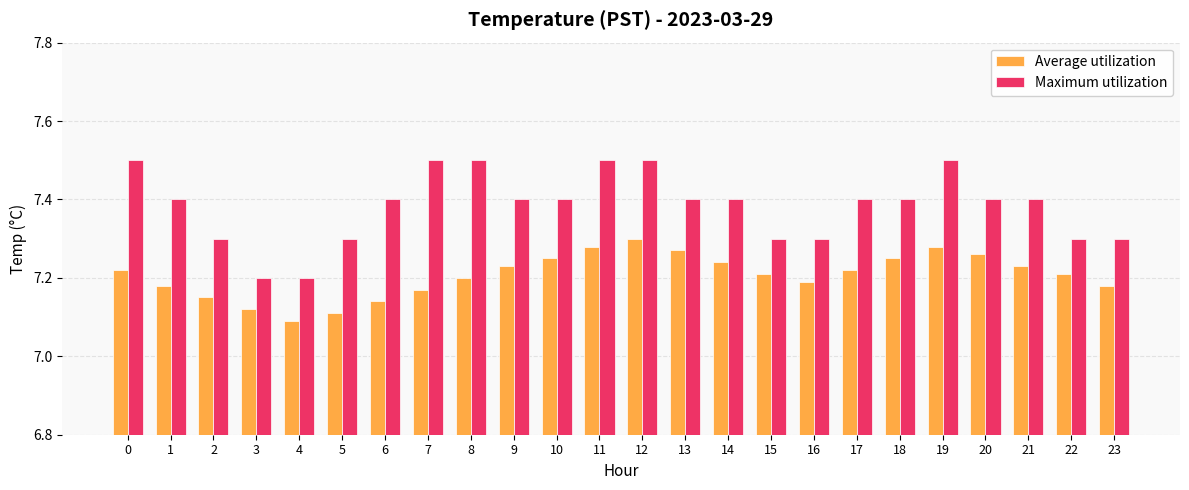

Between 6 and 12, which series saw the biggest shift?

Average utilization